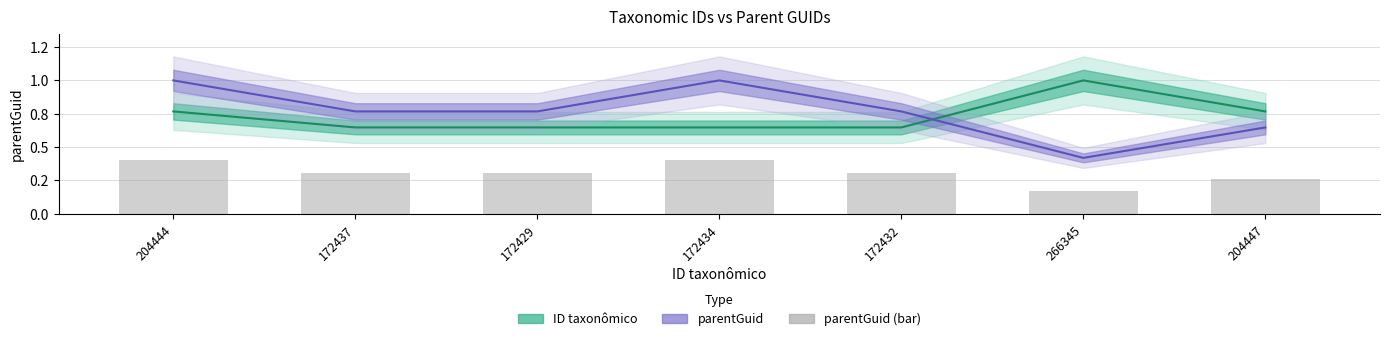

Between 172437 and 172429, which series saw the biggest shift?

ID taxonômico